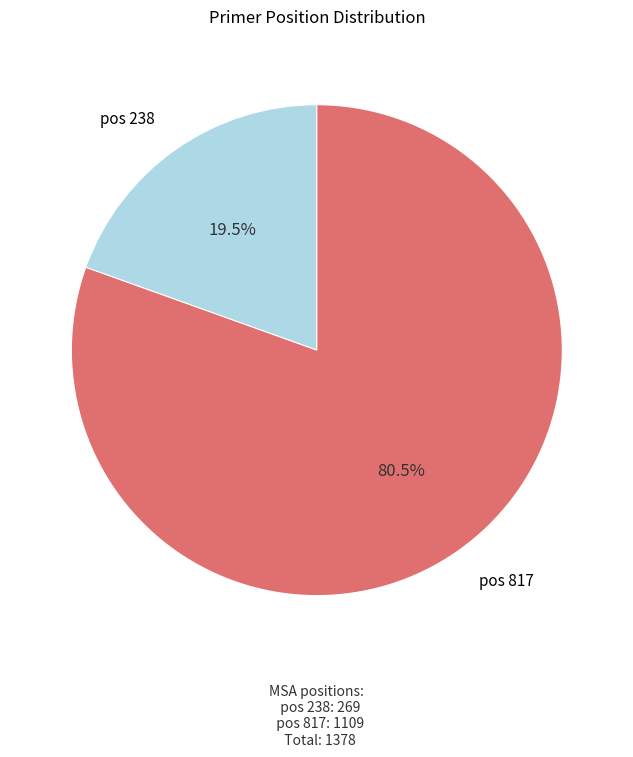

How many slices are in this pie chart?

2